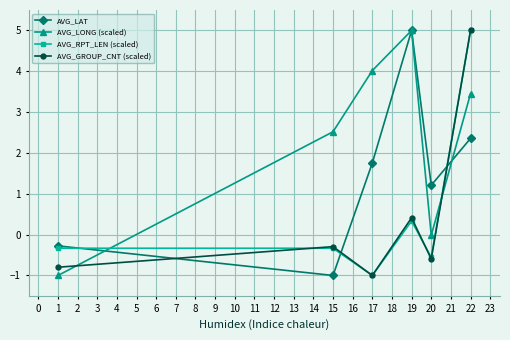

True or false: AVG_RPT_LEN (scaled) has more than 2 interior local peaks.

False